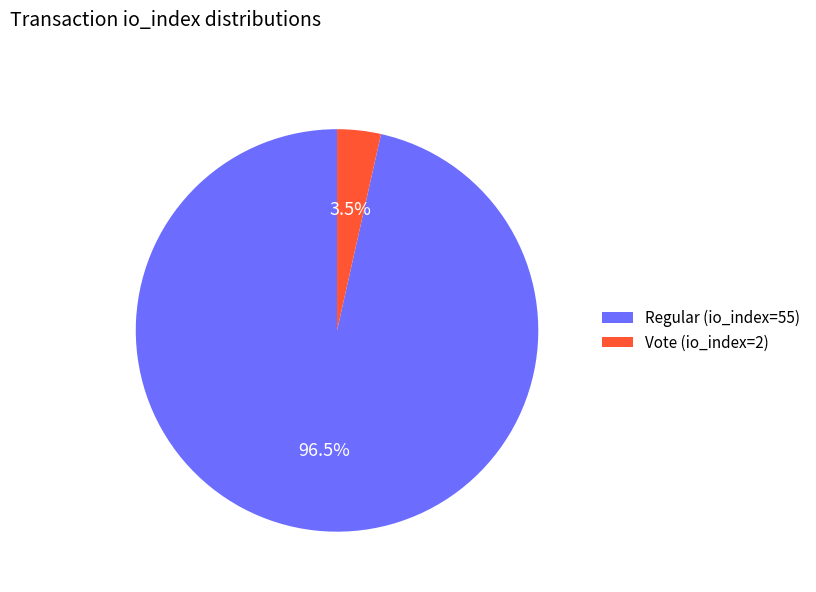

How many slices are in this pie chart?

2